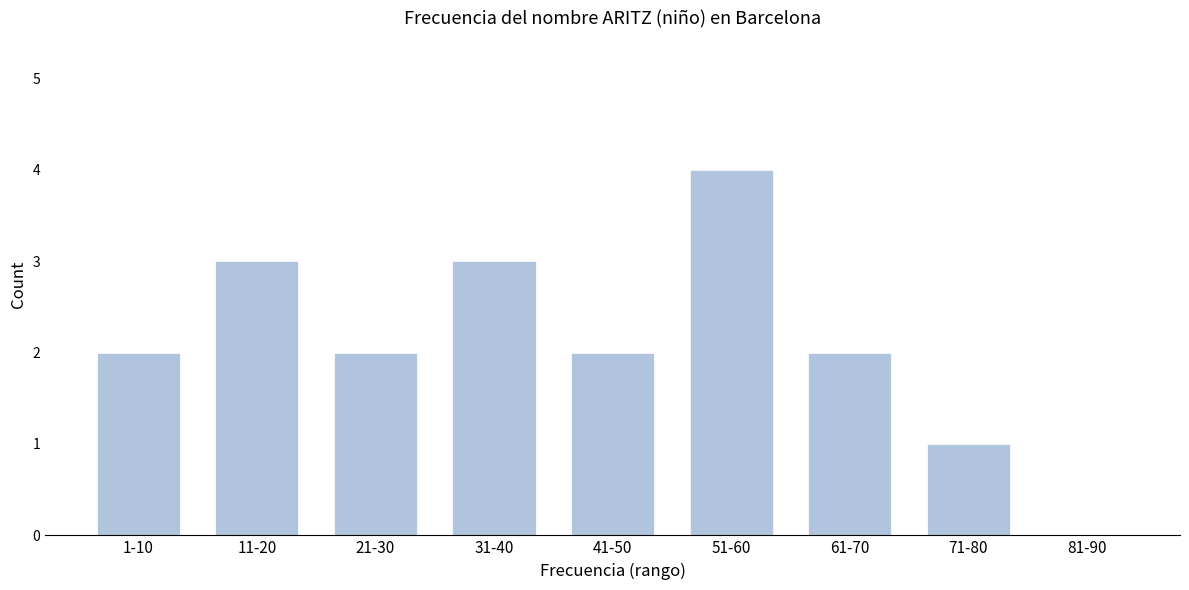

Reading left to right, what are all the values shown in this chart?

1-10=2	11-20=3	21-30=2	31-40=3	41-50=2	51-60=4	61-70=2	71-80=1	81-90=0